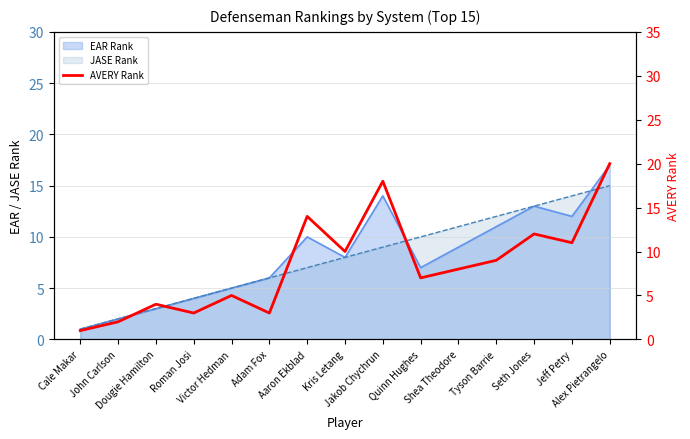

Reading right to left, list all the values displayed in this chart.

20	11	12	9	8	7	18	10	14	3	5	3	4	2	1